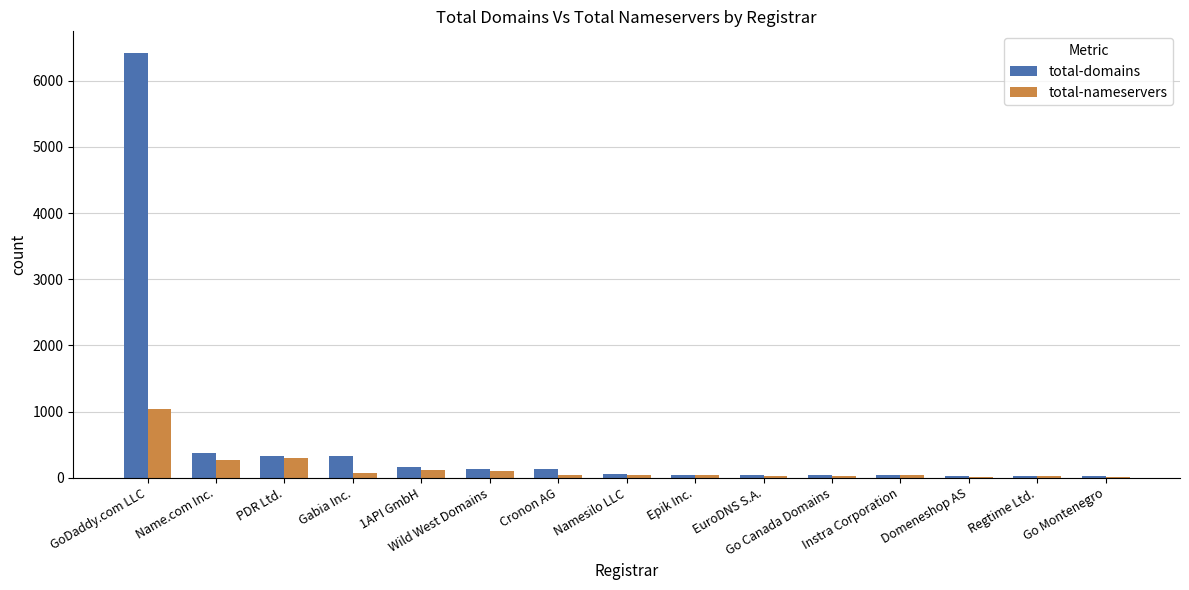

What is the maximum value for total-domains?

6426